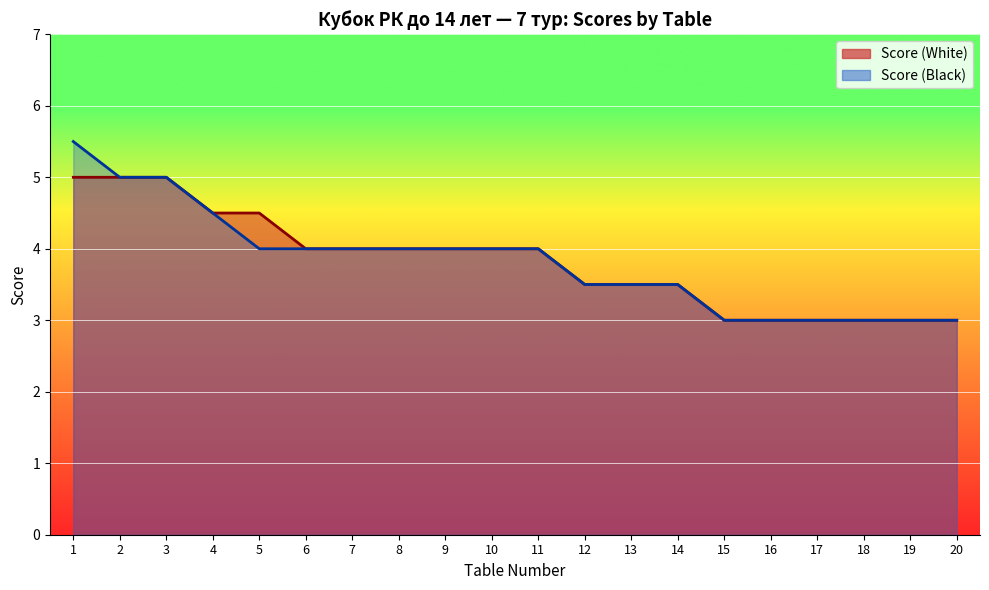

Count the number of categories in the chart.

20